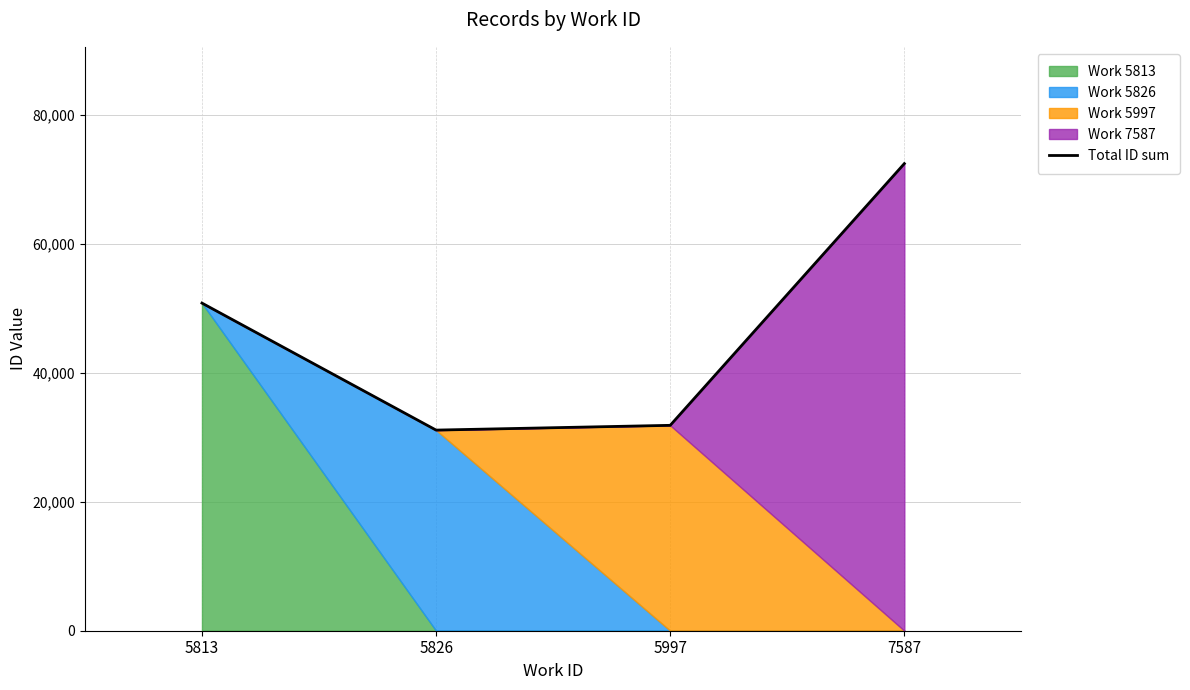

What is the value of the 3rd point from the left?

31869